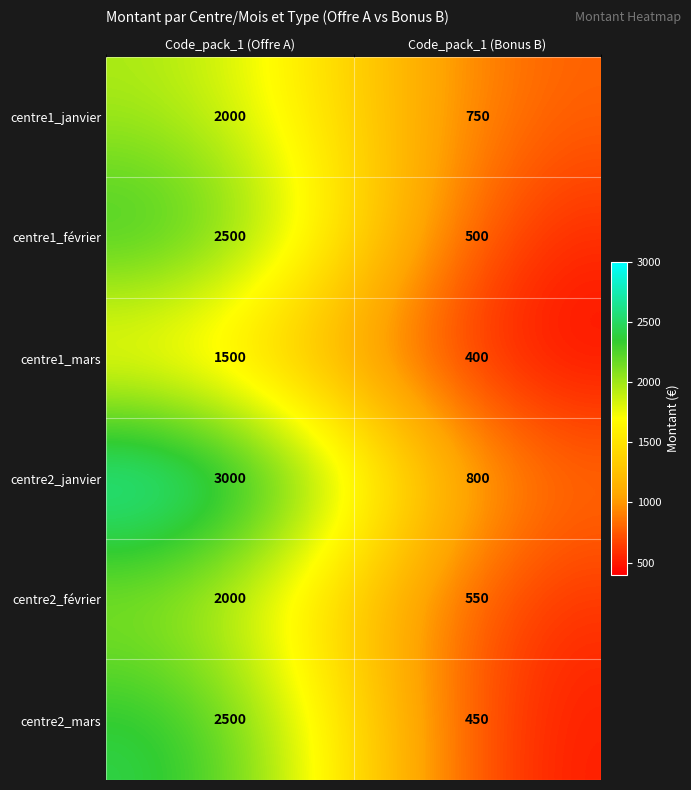

Reading left to right, list all the values displayed in this chart.

centre1_janvier: Code_pack_1 (Offre A)=2000	Code_pack_1 (Bonus B)=750
centre1_février: Code_pack_1 (Offre A)=2500	Code_pack_1 (Bonus B)=500
centre1_mars: Code_pack_1 (Offre A)=1500	Code_pack_1 (Bonus B)=400
centre2_janvier: Code_pack_1 (Offre A)=3000	Code_pack_1 (Bonus B)=800
centre2_février: Code_pack_1 (Offre A)=2000	Code_pack_1 (Bonus B)=550
centre2_mars: Code_pack_1 (Offre A)=2500	Code_pack_1 (Bonus B)=450